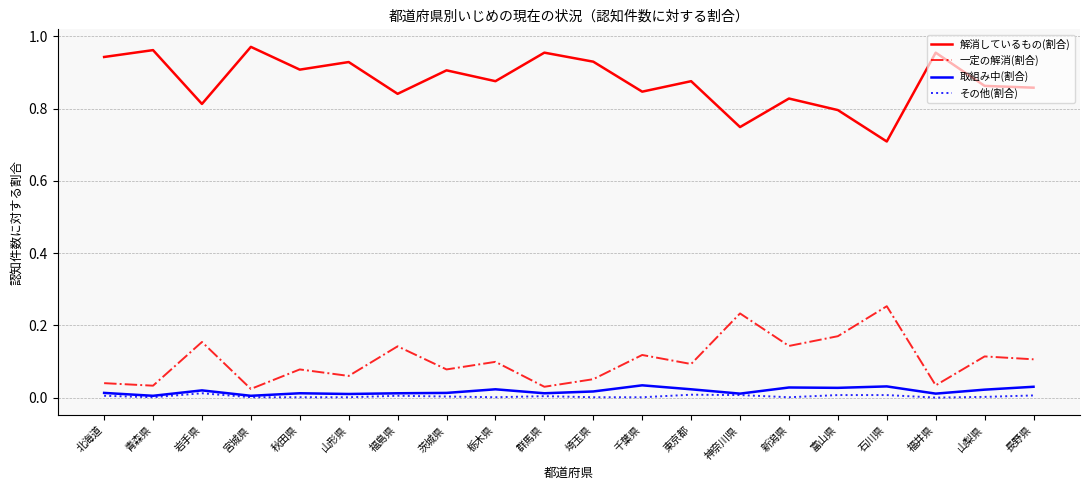

The value of 解消しているもの(割合) at 山梨県 is 0.9. True or false?

True